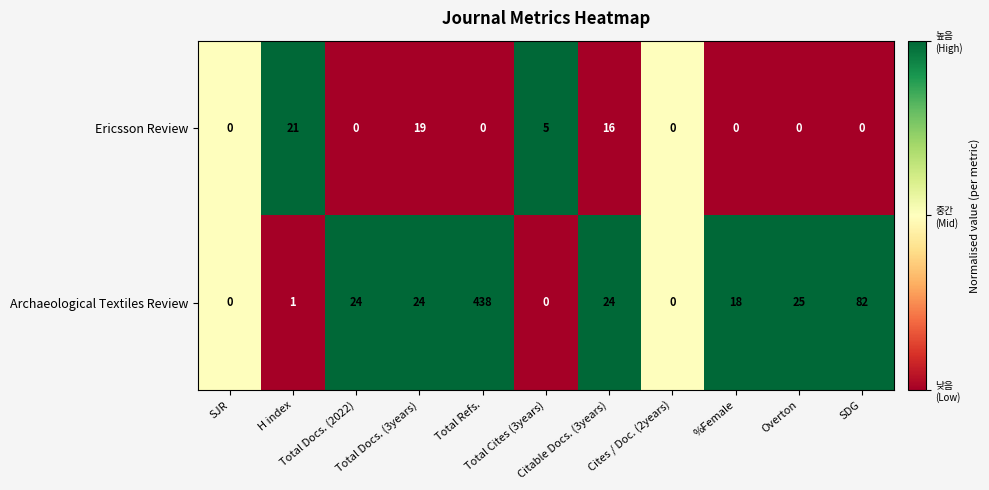

Rank the series by their maximum value, from lowest to highest.

Ericsson Review, Archaeological Textiles Review